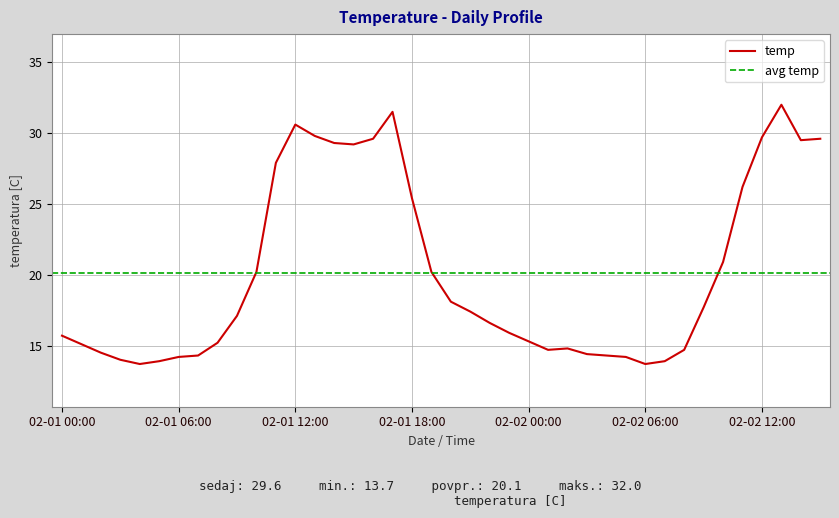

List the labels in order of value, smallest first.

02-01 04:00, 02-02 06:00, 02-01 05:00, 02-02 07:00, 02-01 03:00, 02-01 06:00, 02-02 05:00, 02-01 07:00, 02-02 04:00, 02-02 03:00, 02-01 02:00, 02-02 01:00, 02-02 08:00, 02-02 02:00, 02-01 01:00, 02-01 08:00, 02-02 00:00, 02-01 00:00, 02-01 23:00, 02-01 22:00, 02-01 09:00, 02-01 21:00, 02-02 09:00, 02-01 20:00, 02-01 10:00, 02-01 19:00, 02-02 10:00, 02-01 18:00, 02-02 11:00, 02-01 11:00, 02-01 15:00, 02-01 14:00, 02-02 14:00, 02-01 16:00, 02-02 15:00, 02-02 12:00, 02-01 13:00, 02-01 12:00, 02-01 17:00, 02-02 13:00